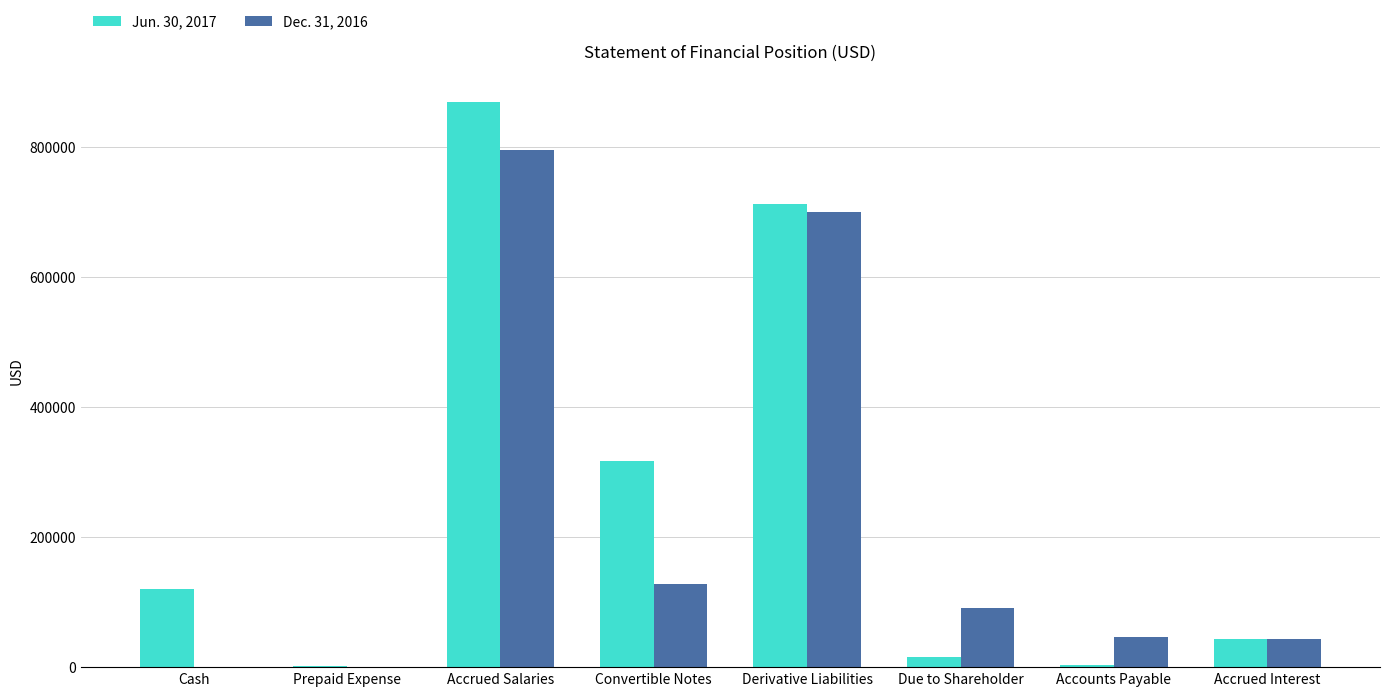

True or false: Dec. 31, 2016 has a value of 43395 at Accrued Interest.

True